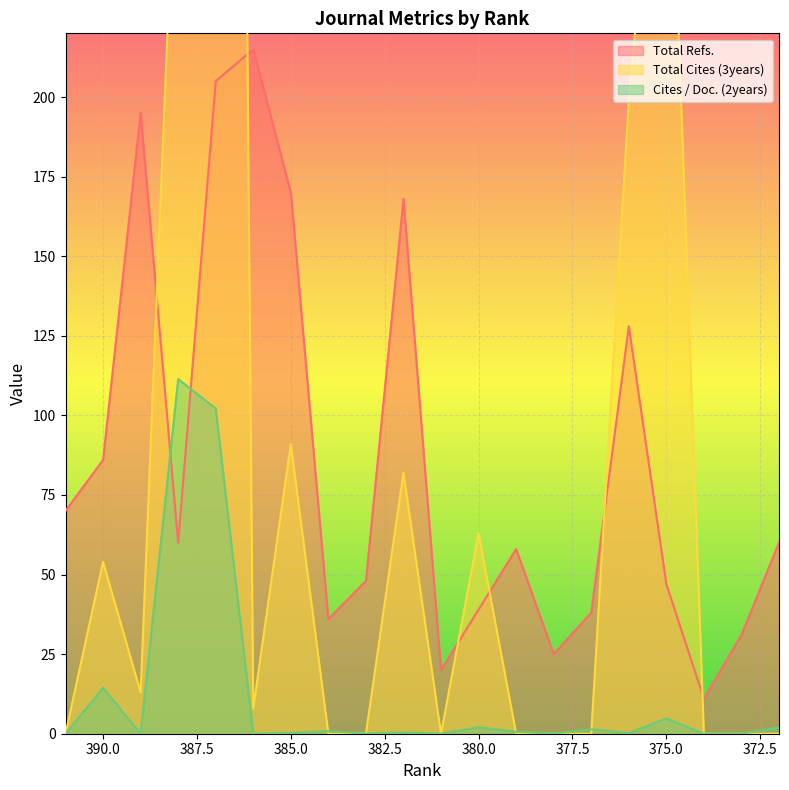

Reading right to left, transcribe all the data shown in this chart.

Total Refs.: 60.0	31.0	11.0	47.0	128.0	38.0	25.0	58.0	39.0	20.0	168.0	48.0	36.0	170.0	215.0	205.0	60.0	195.0	86.0	70.0
Total Cites (3years): 0.0	0.0	0.0	328.0	199.0	0.0	0.0	0.0	63.0	0.0	82.0	0.0	0.0	91.0	8.0	1343.0	303.0	13.0	54.0	0.0
Cites / Doc. (2years): 2.0	0.0	0.0	4.8	0.2	1.4	0.0	0.6	2.0	0.0	0.4	0.0	0.8	0.2	0.0	102.1	111.4	0.0	14.4	0.0